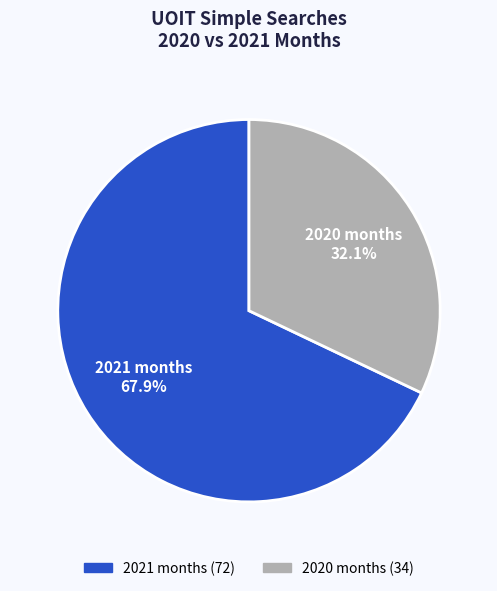

Which category has the smallest portion of the pie?

2020 months 32.1%